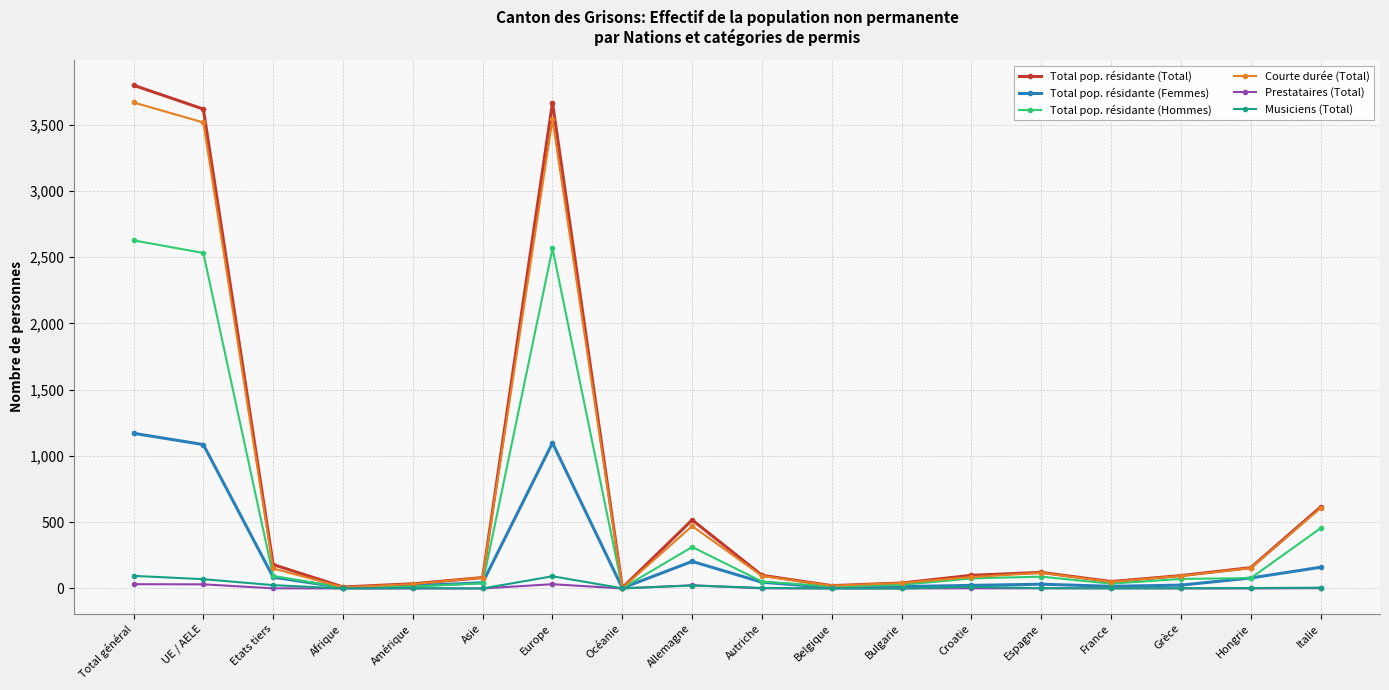

Is this an area chart (filled region under the line)?

No